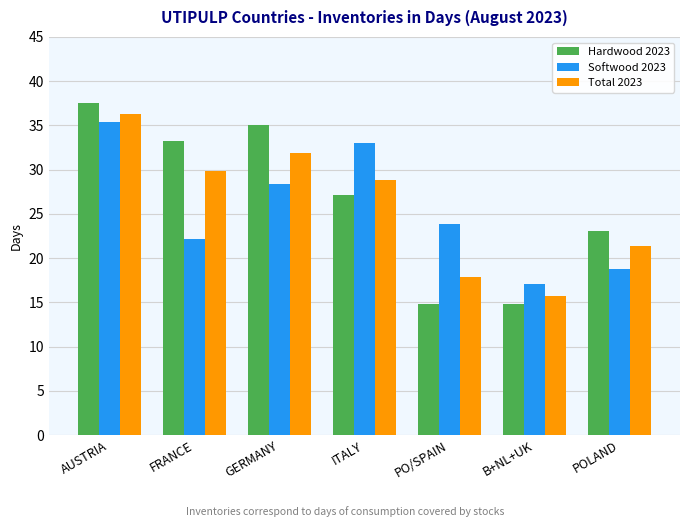

What value does the Total 2023 series have at ITALY?

28.9